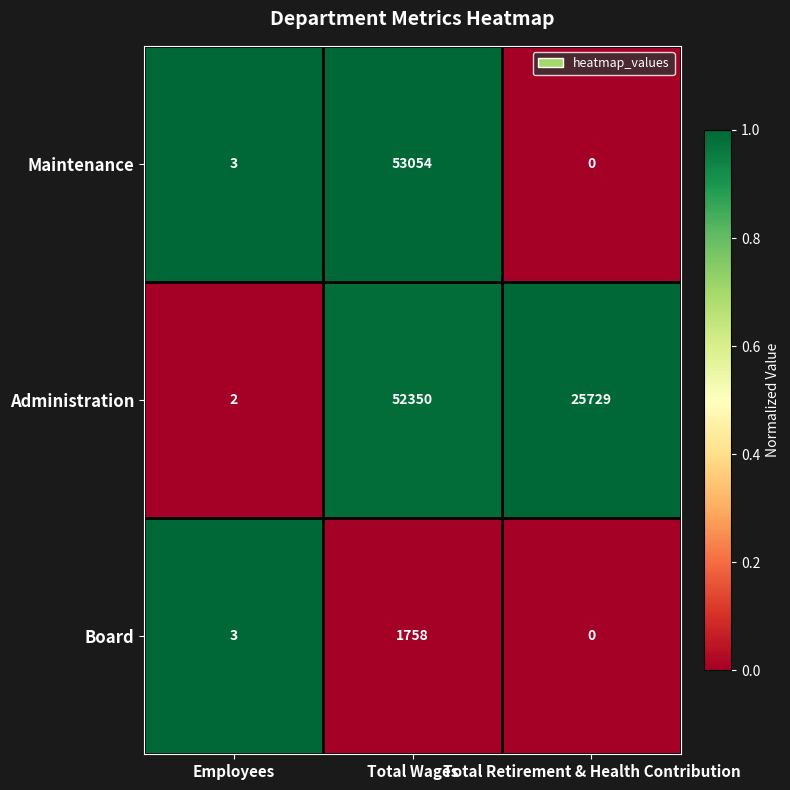

True or false: Board has a value of 3 at Employees.

True